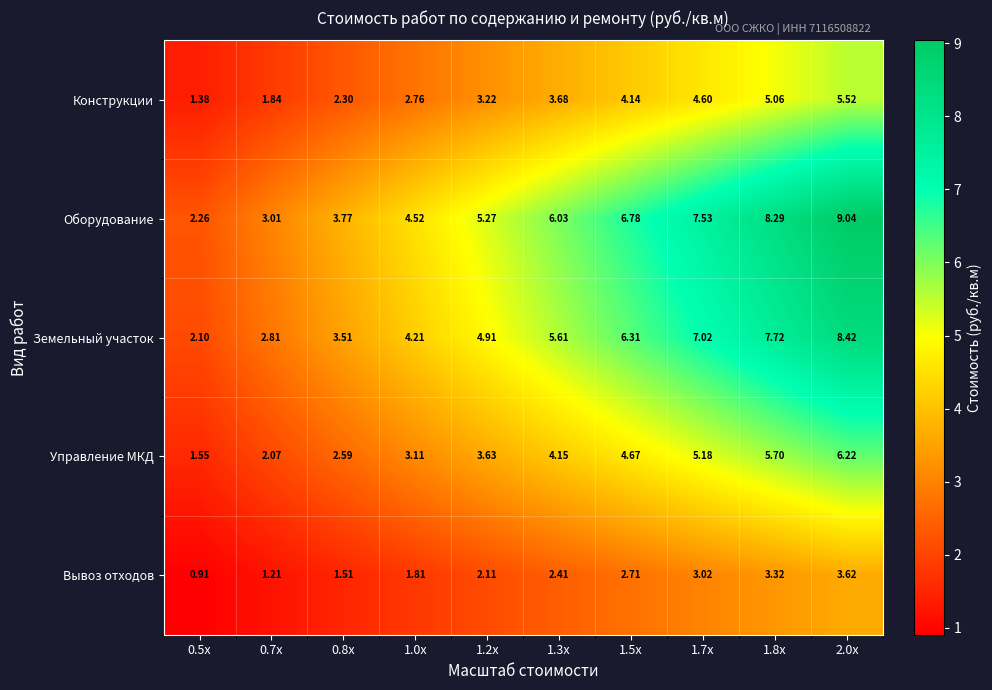

List the series in order of their peak value, lowest first.

Вывоз отходов, Конструкции, Управление МКД, Земельный участок, Оборудование